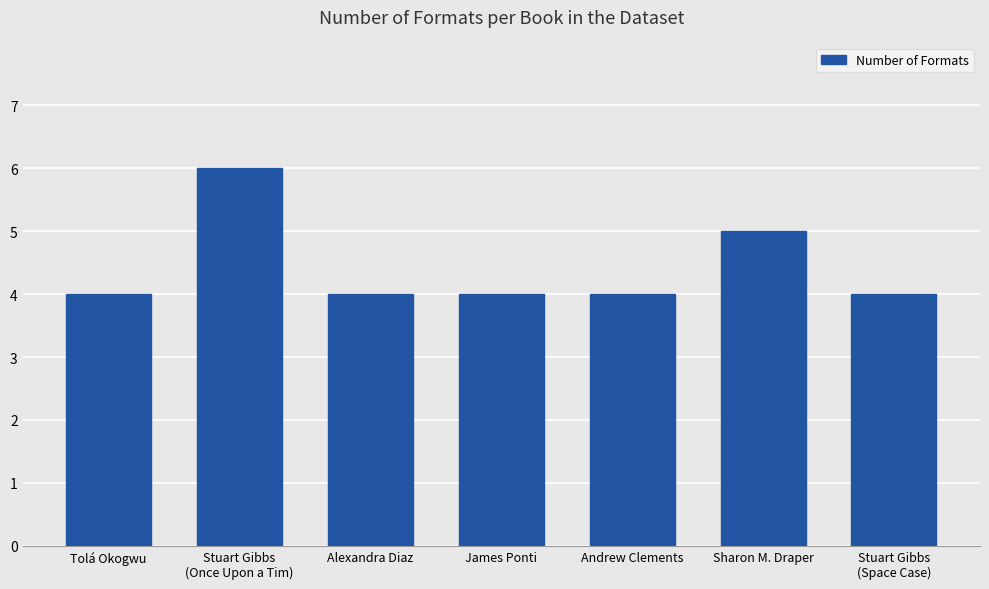

The value at James Ponti is 1. True or false?

False